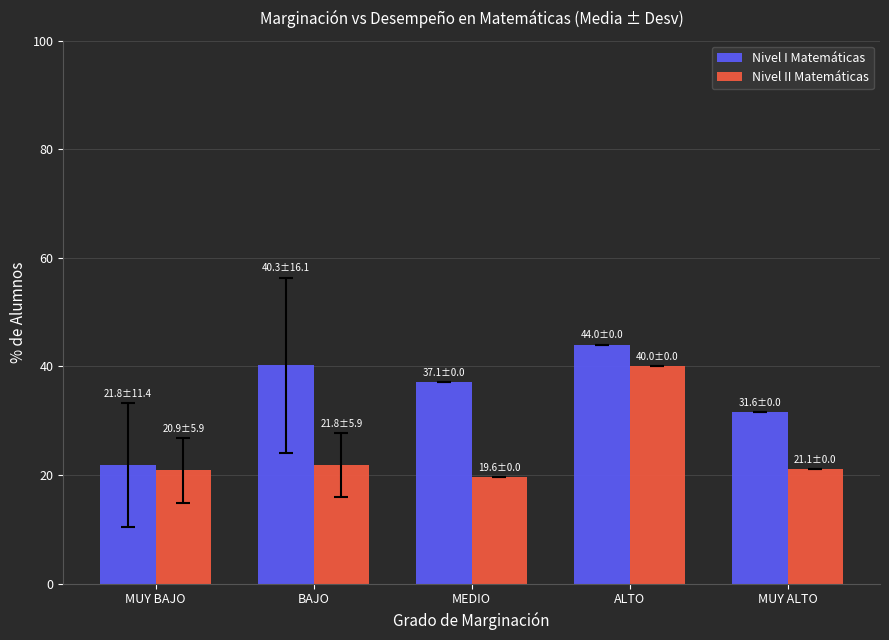

How many data points does each series have?

5